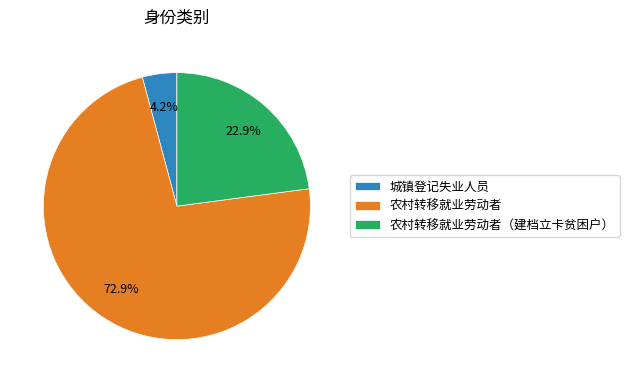

Which slice is the largest?

农村转移就业劳动者